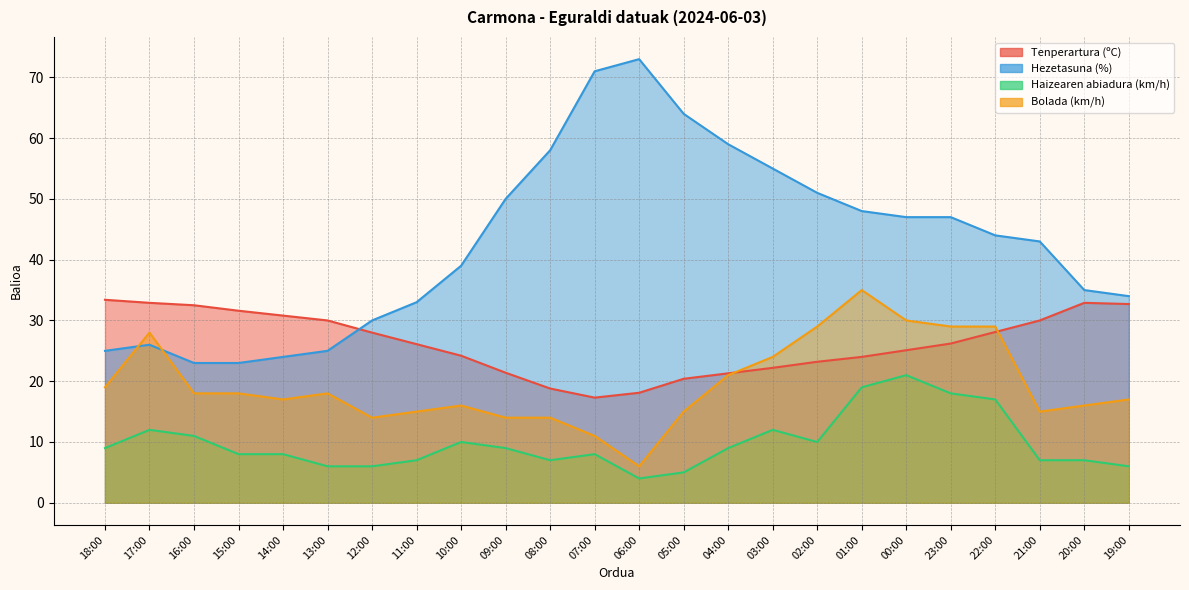

What is the value of the Tenperartura (ºC) point at the 18th from the left?

24.0